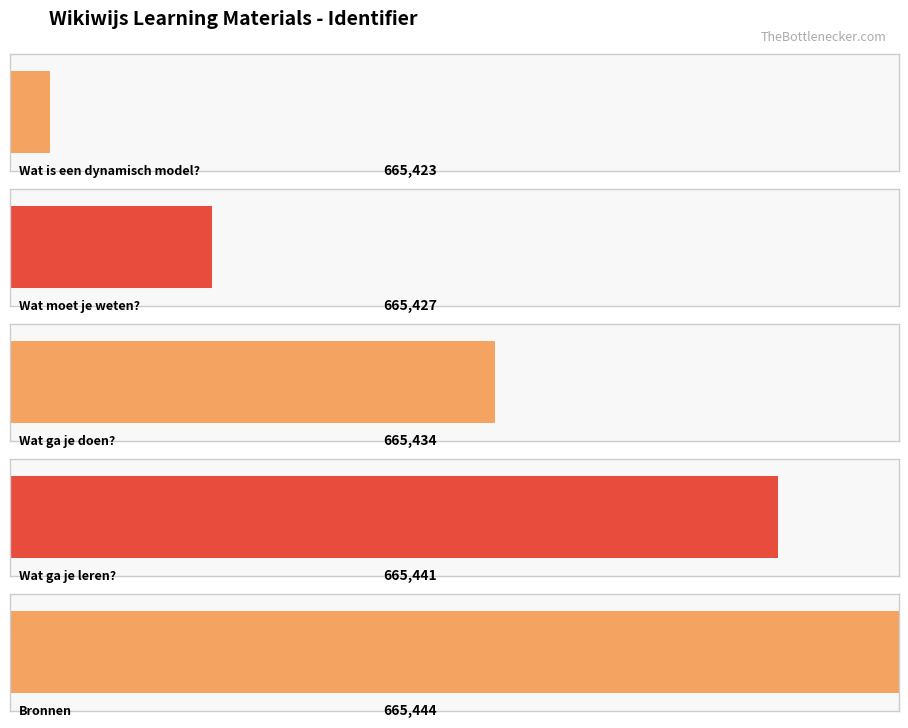

Does the chart contain any negative values?

No